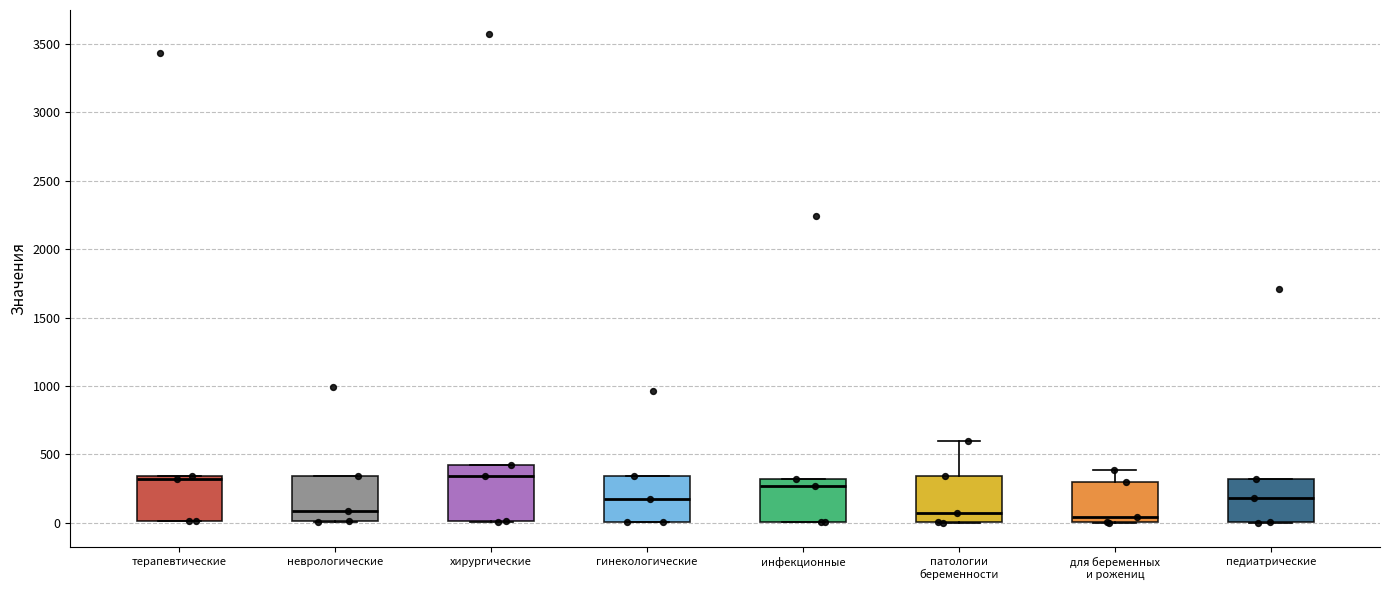

Comparing the boxes themselves (not the whiskers), which one is the tallest?

хирургические